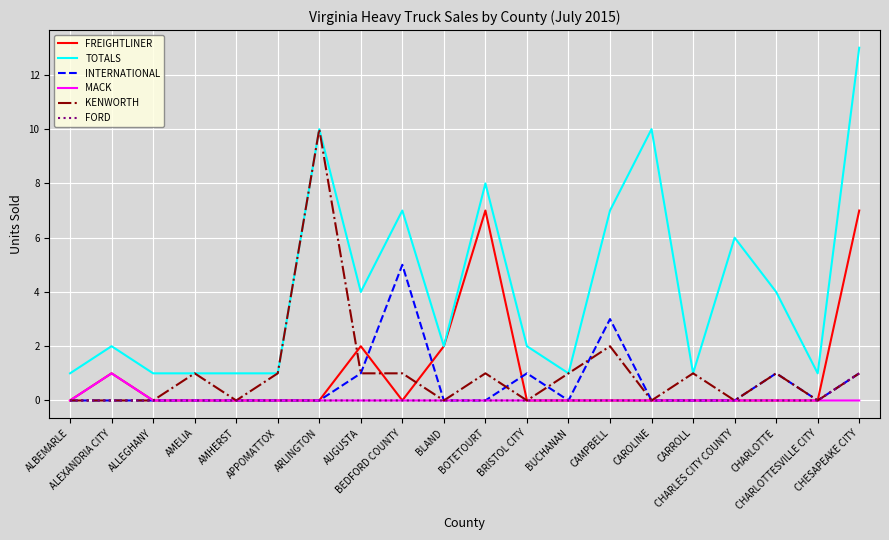

True or false: INTERNATIONAL has a value of -3 at ALLEGHANY.

False